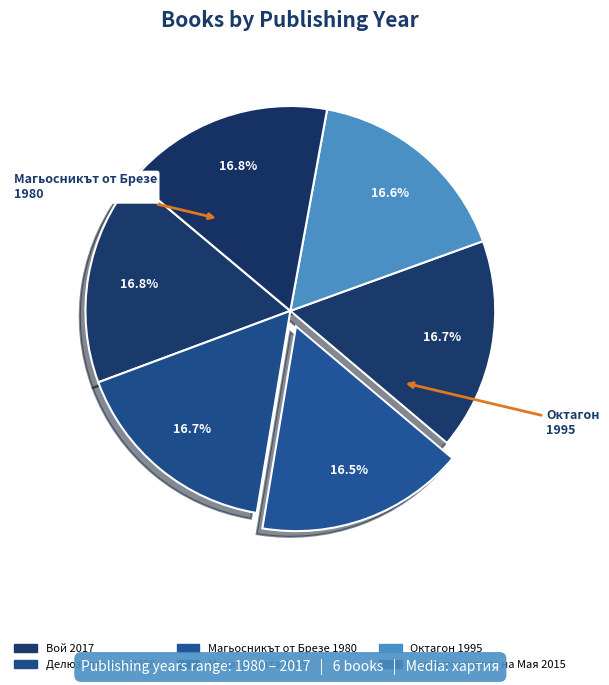

How many slices are in this pie chart?

6